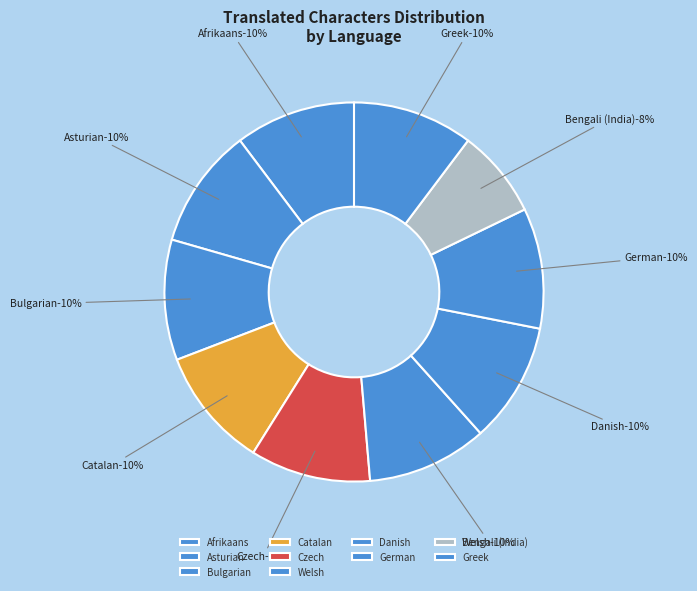

Which category has the biggest portion of the pie?

Afrikaans